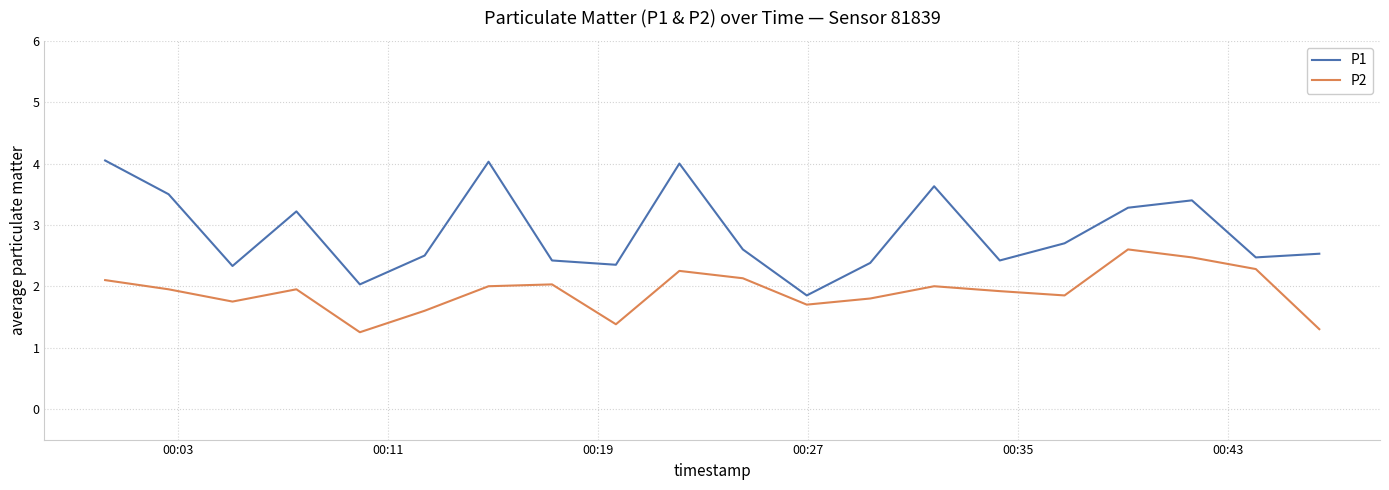

What is the maximum value for P2?

2.6